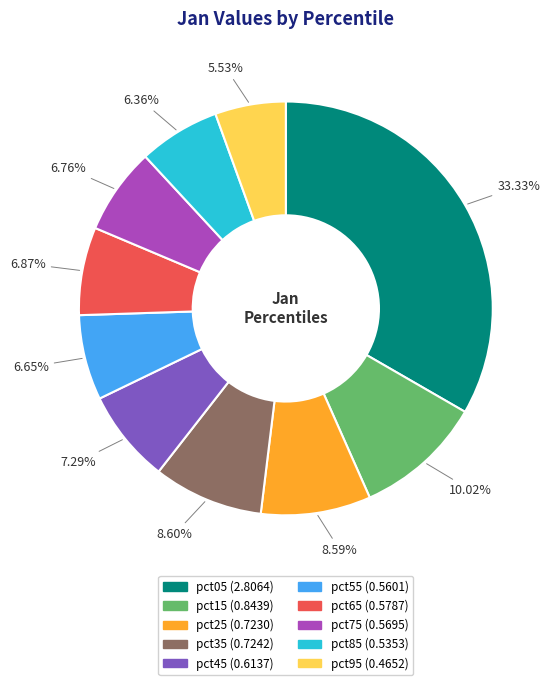

What percentage is the pct45 slice, to the nearest percent?

7%